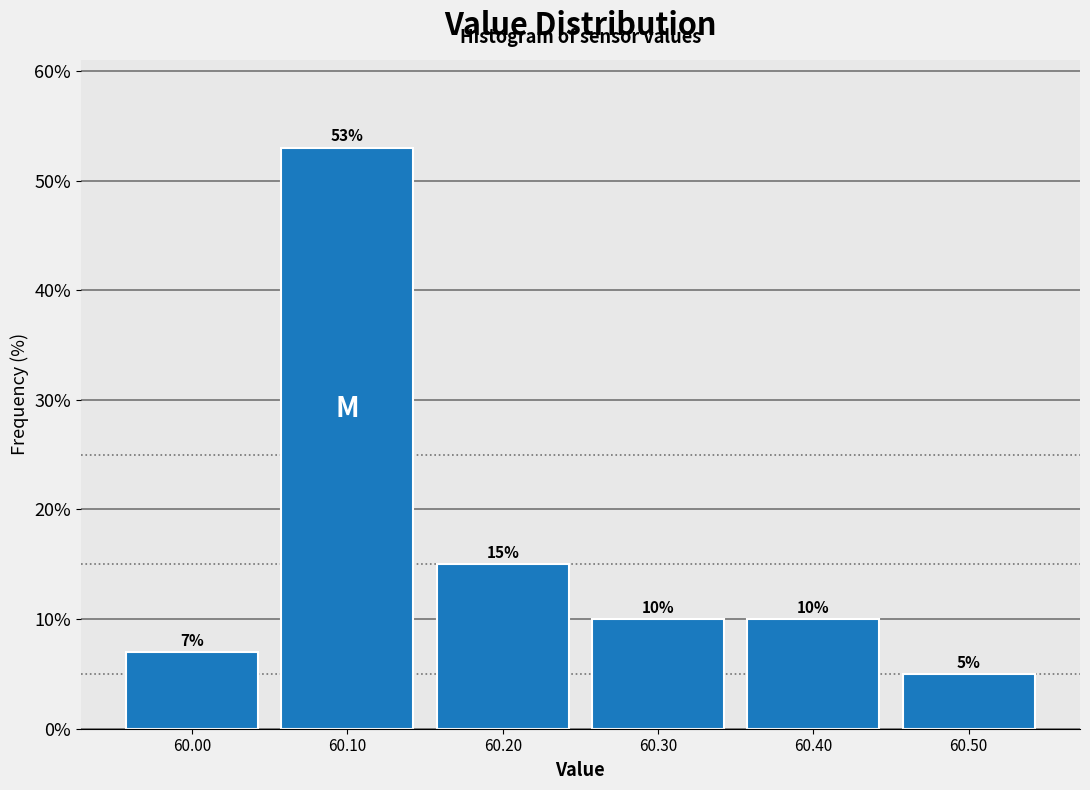

Reading left to right, list every bar in this chart as the range it spans on the x-axis followed by its height.

59.95 to 60.05: 7
60.05 to 60.15: 53
60.15 to 60.25: 15
60.25 to 60.35: 10
60.35 to 60.45: 10
60.45 to 60.55: 5